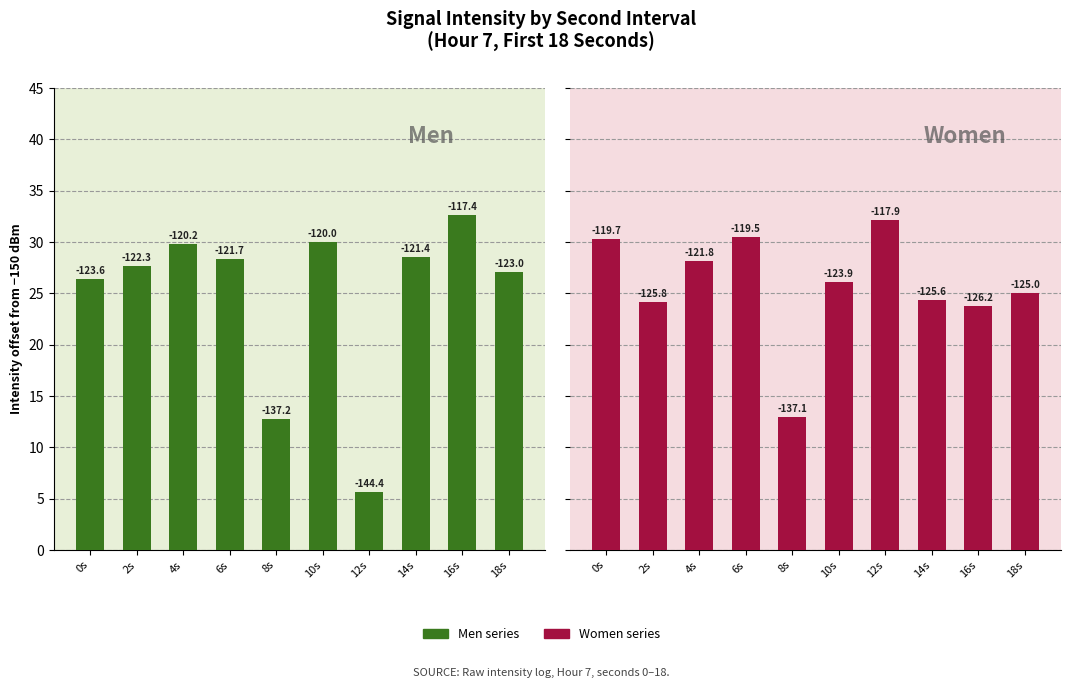

Reading left to right, what are all the values shown in this chart?

Men: 0s=26.4	2s=27.7	4s=29.8	6s=28.3	8s=12.8	10s=30.0	12s=5.6	14s=28.6	16s=32.6	18s=27.0
Women: 0s=30.3	2s=24.2	4s=28.2	6s=30.5	8s=12.9	10s=26.1	12s=32.1	14s=24.4	16s=23.8	18s=25.0